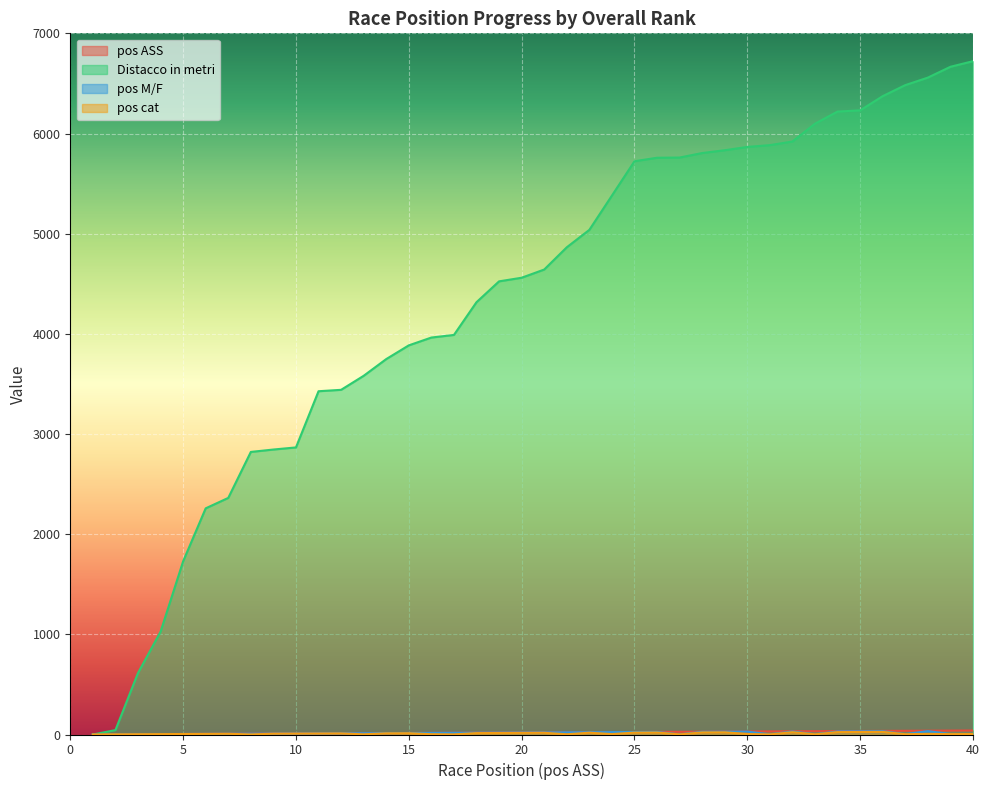

At 28, list the series in order from smallest to largest.

pos cat, pos M/F, pos ASS, Distacco in metri